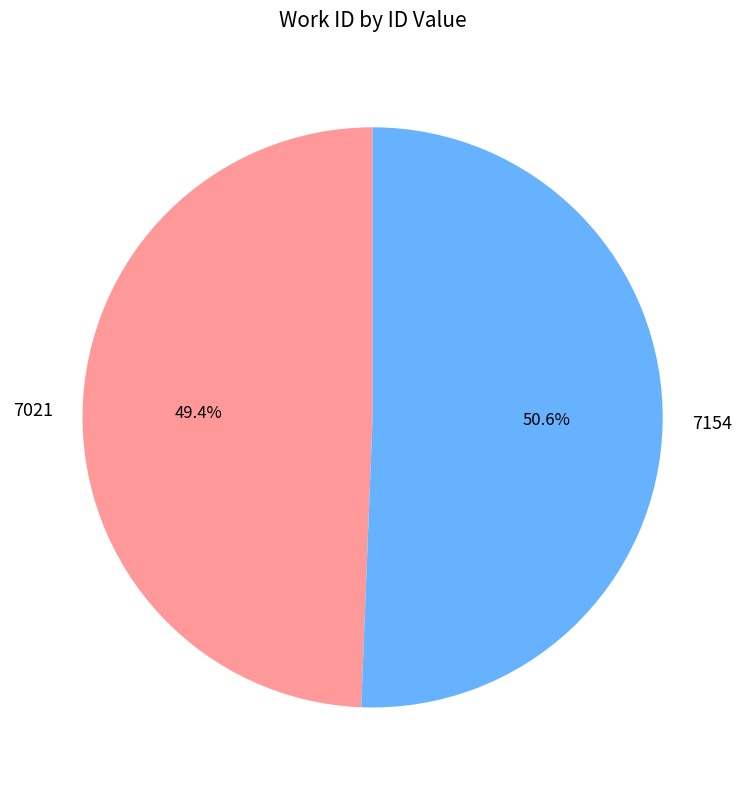

How many segments does this pie chart have?

2